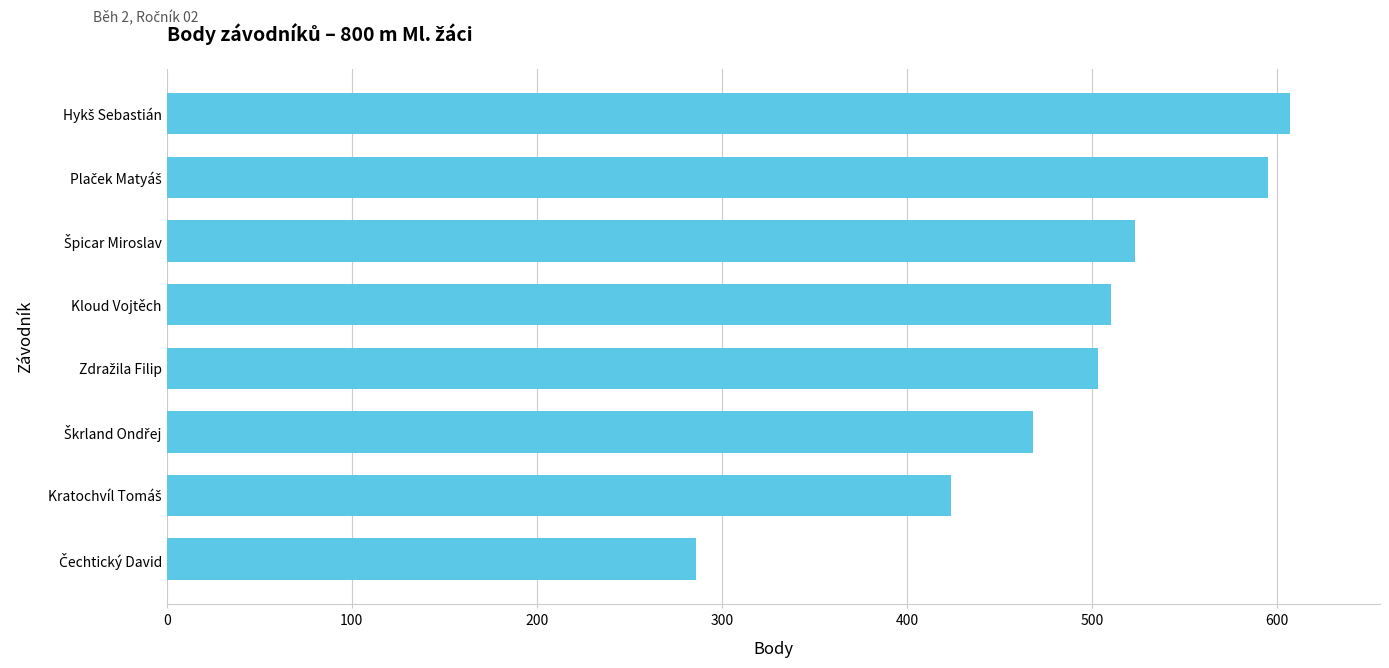

What is the average value?

490